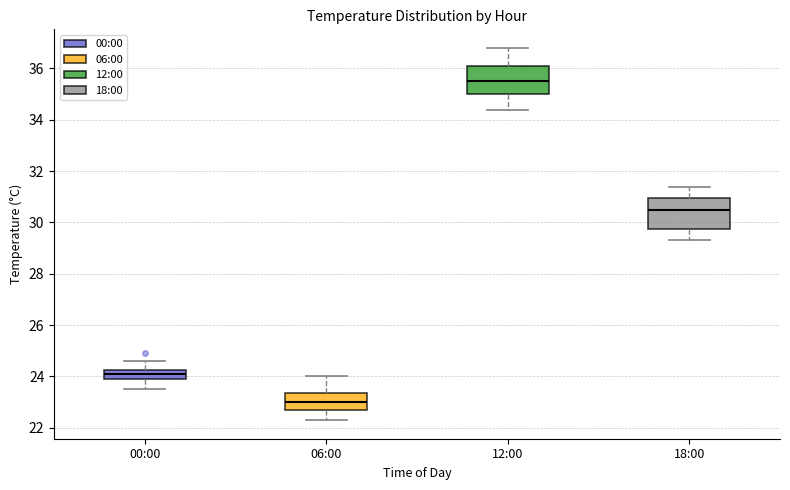

Which box's median line is the highest?

12:00